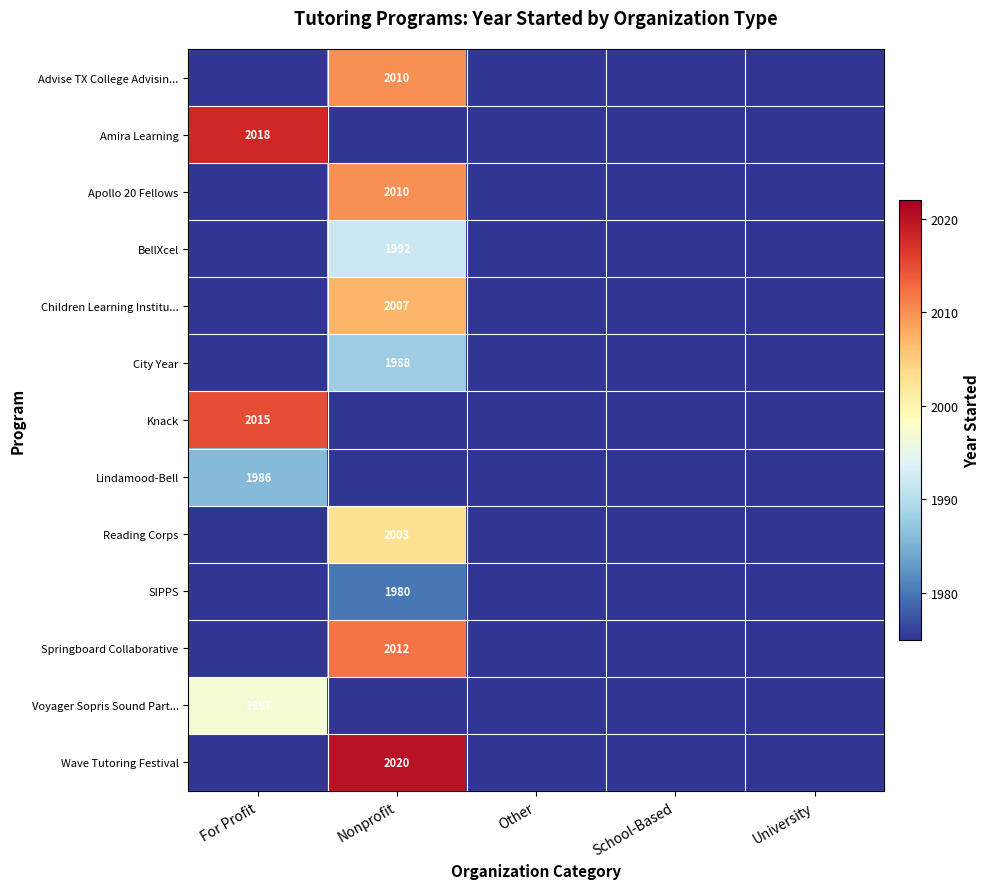

The Lindamood-Bell series shows 1975 at Other. True or false?

True